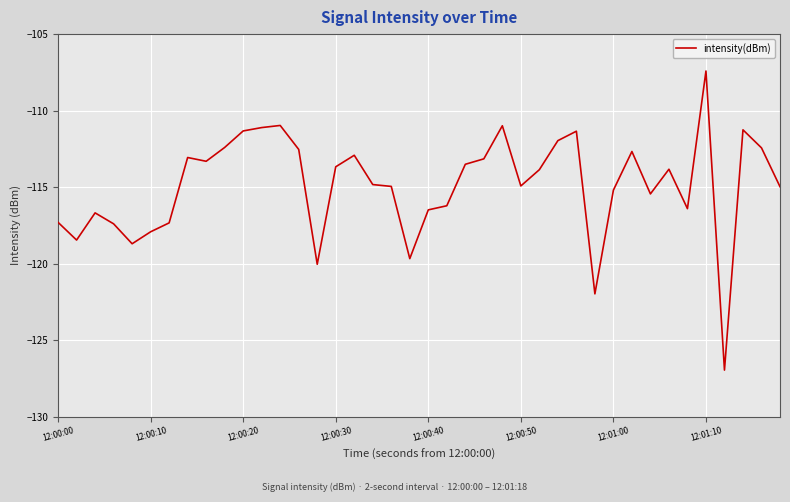

What is the maximum value shown in the chart?

-107.4